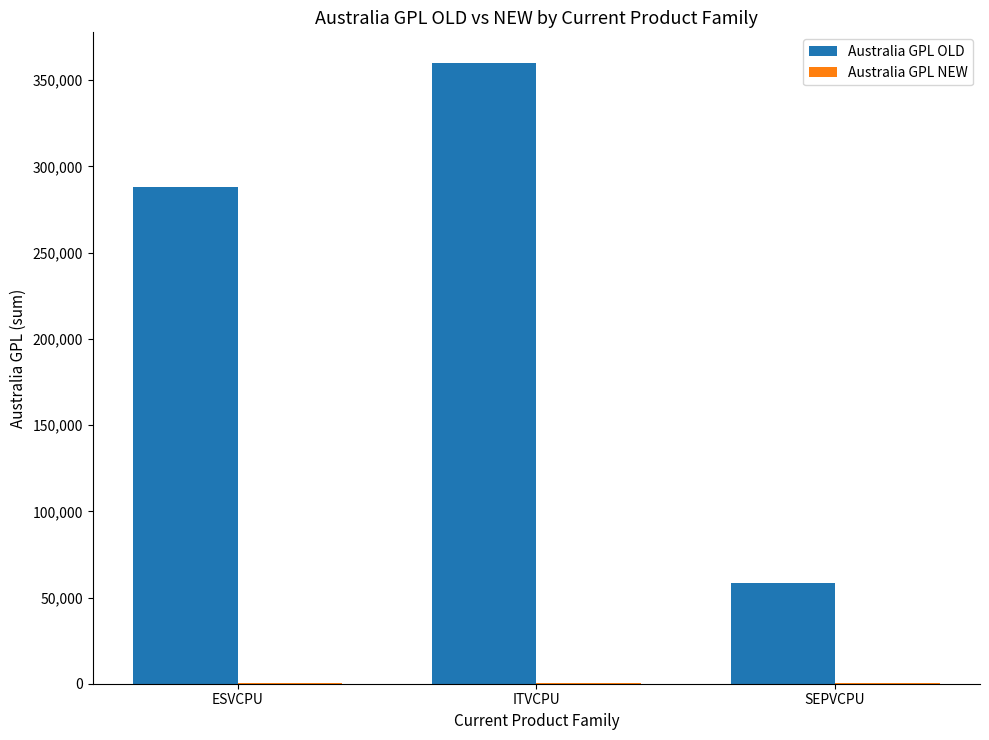

At which category does the chart reach its peak across all series?

ITVCPU